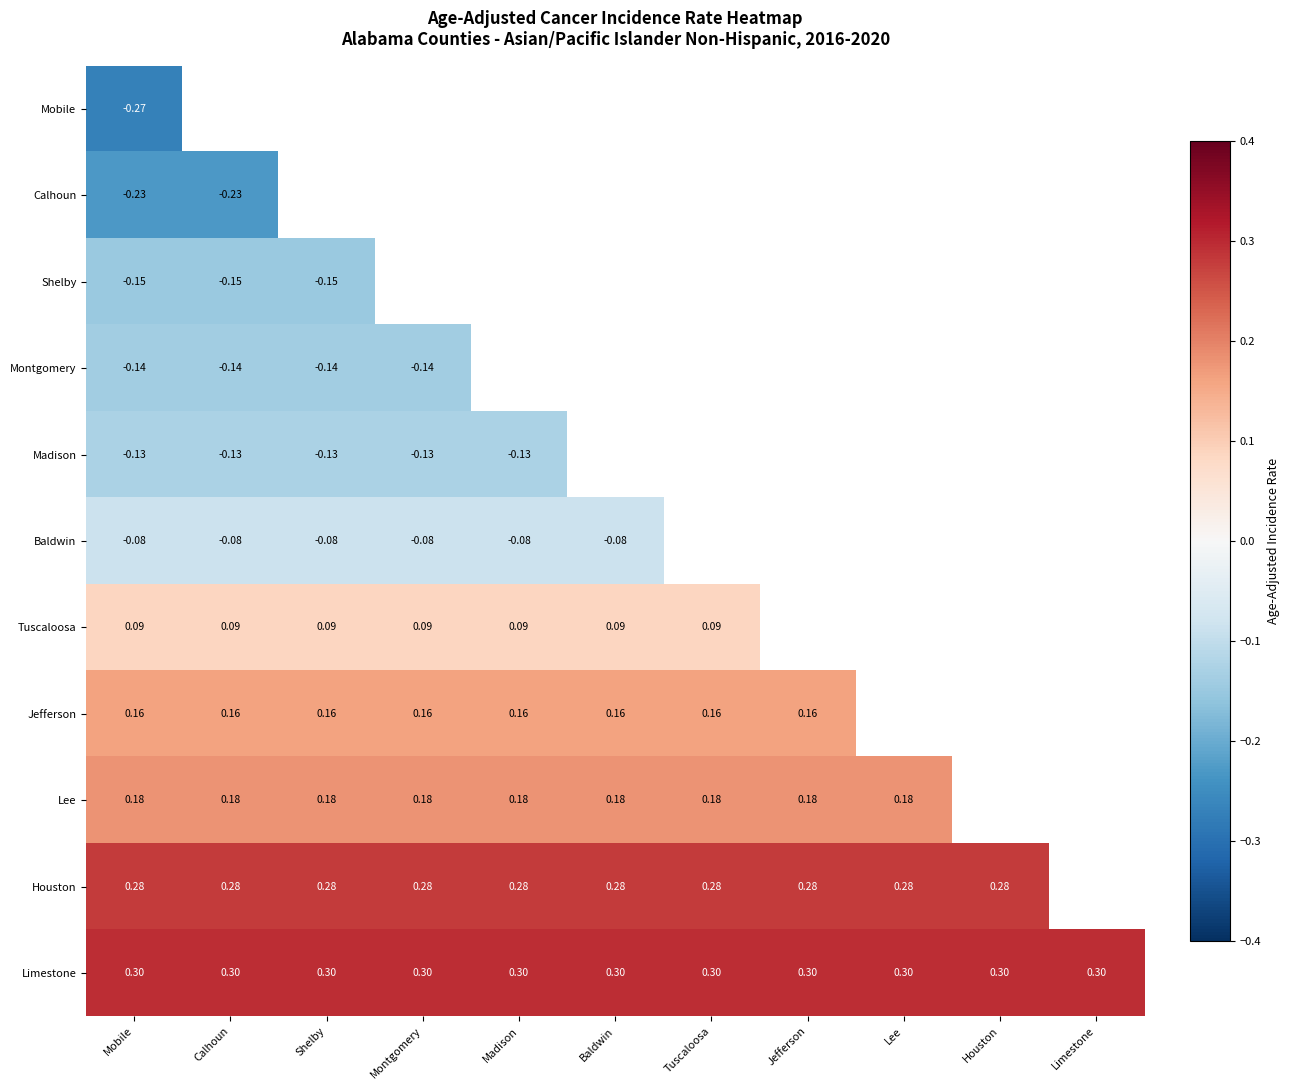

Is the value of Houston at Mobile greater than the value of Montgomery at Mobile?

Yes